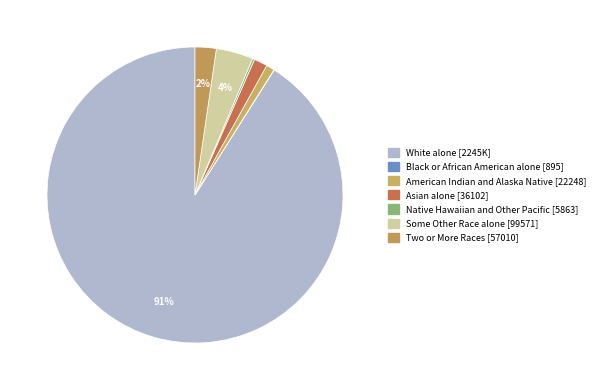

How many segments does this pie chart have?

7